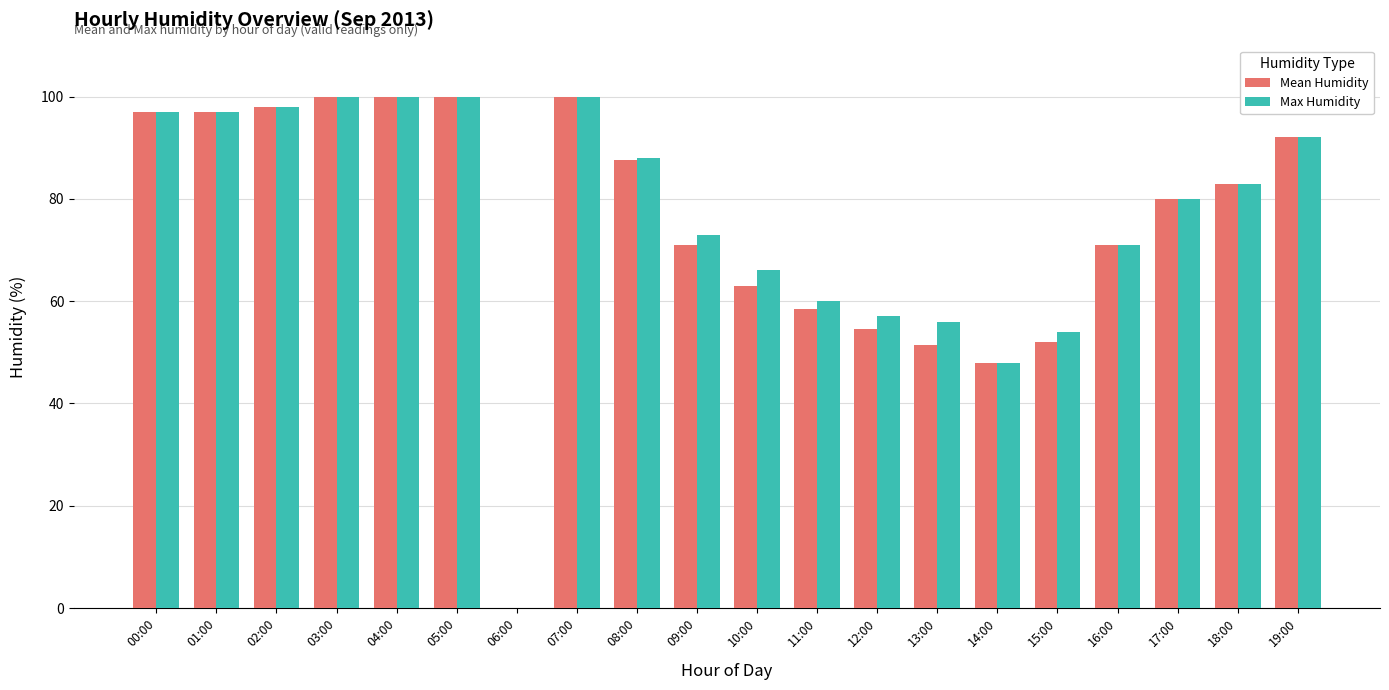

True or false: Max Humidity has a value of 15.4 at 13:00.

False